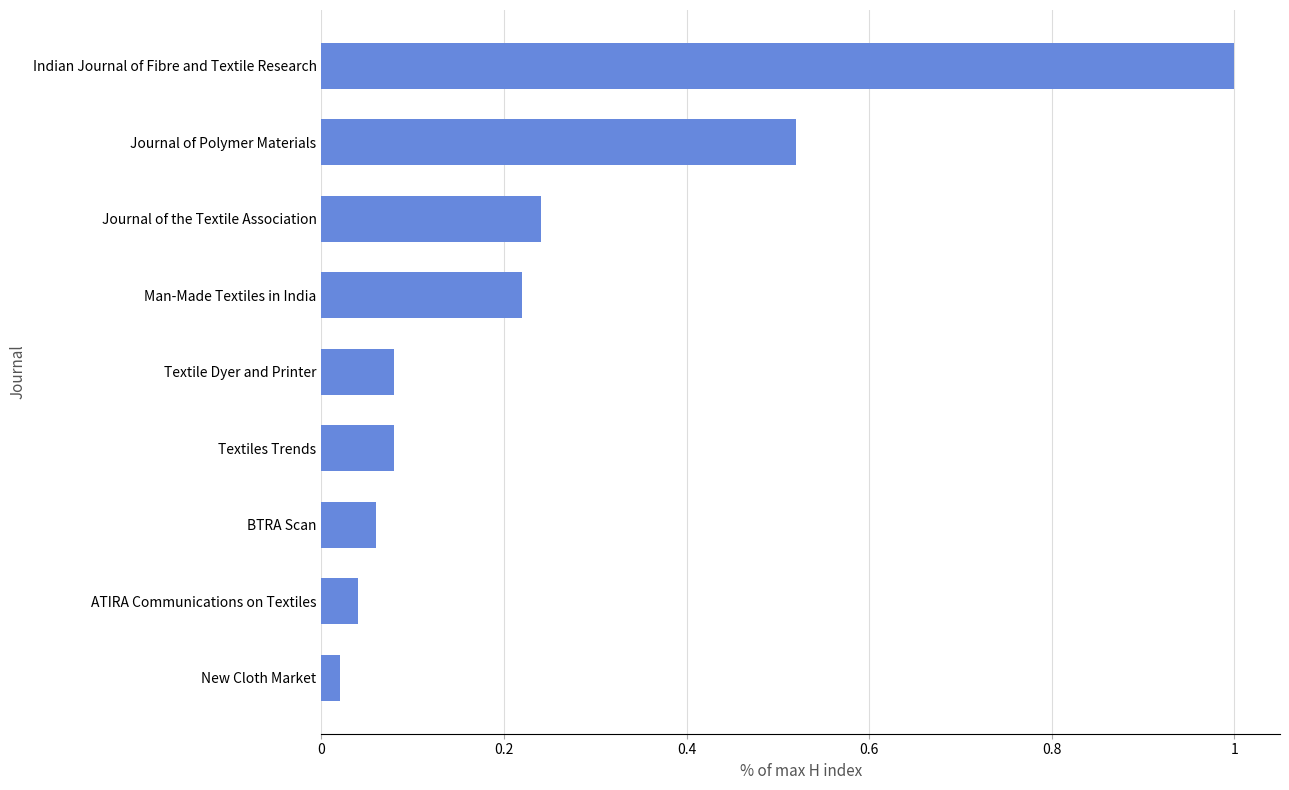

What is the maximum value shown in the chart?

1.0